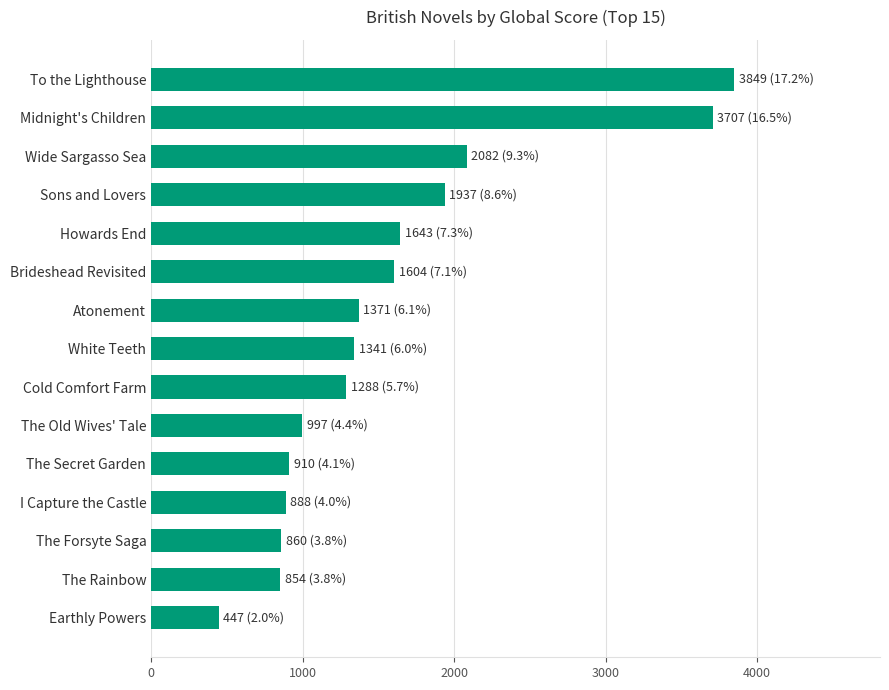

Are the bars horizontal?

Yes